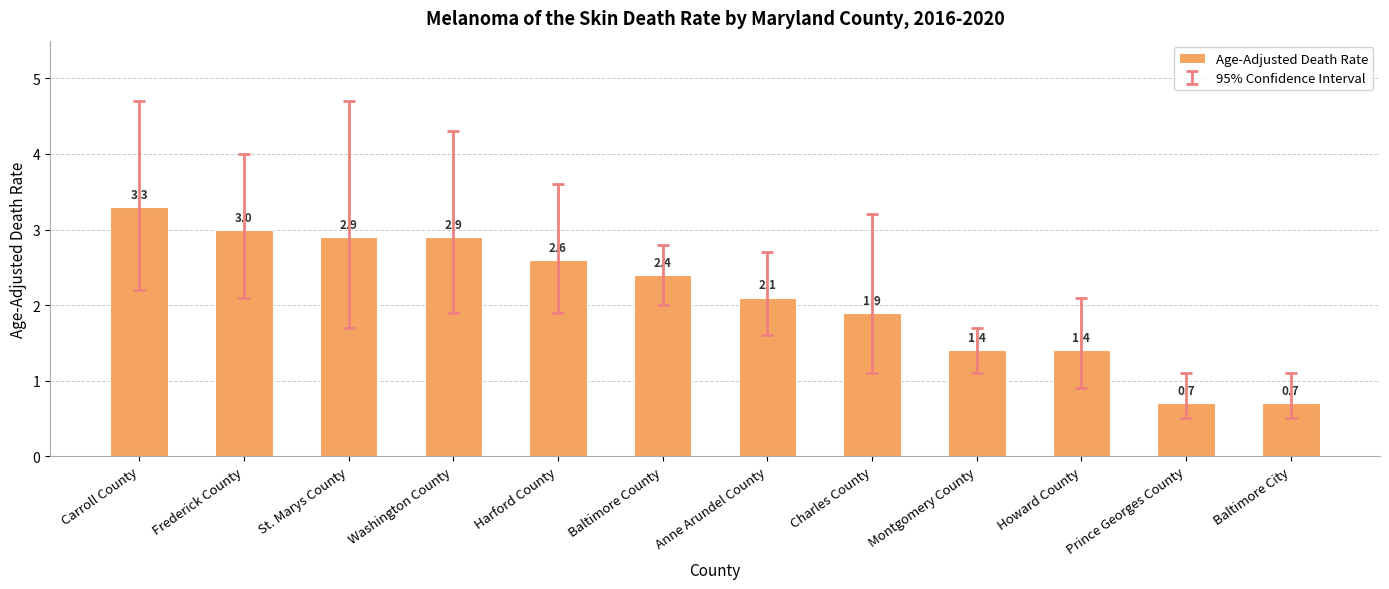

Count the number of values greater than 2.

7